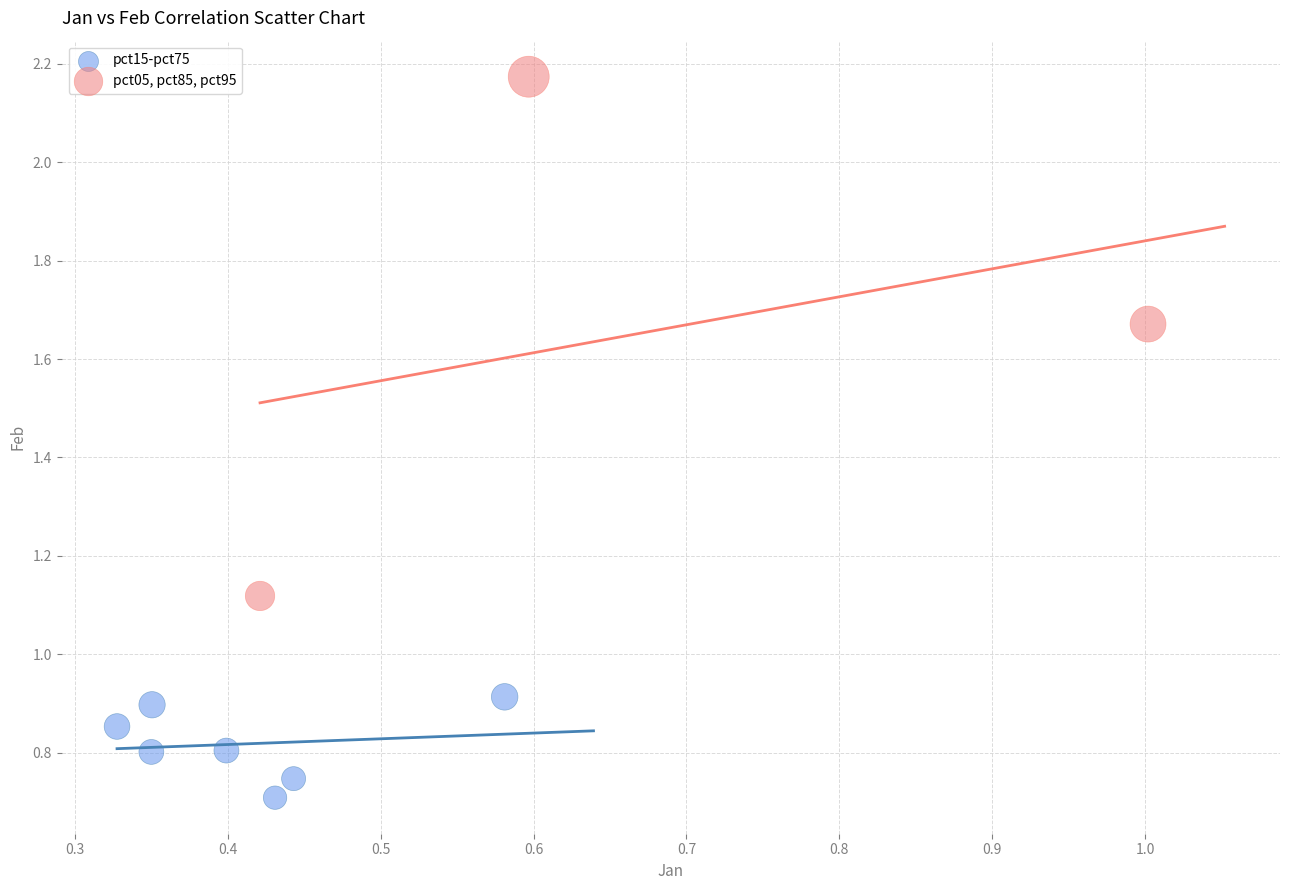

Which series has the largest Y range (max minus min)?

pct05, pct85, pct95